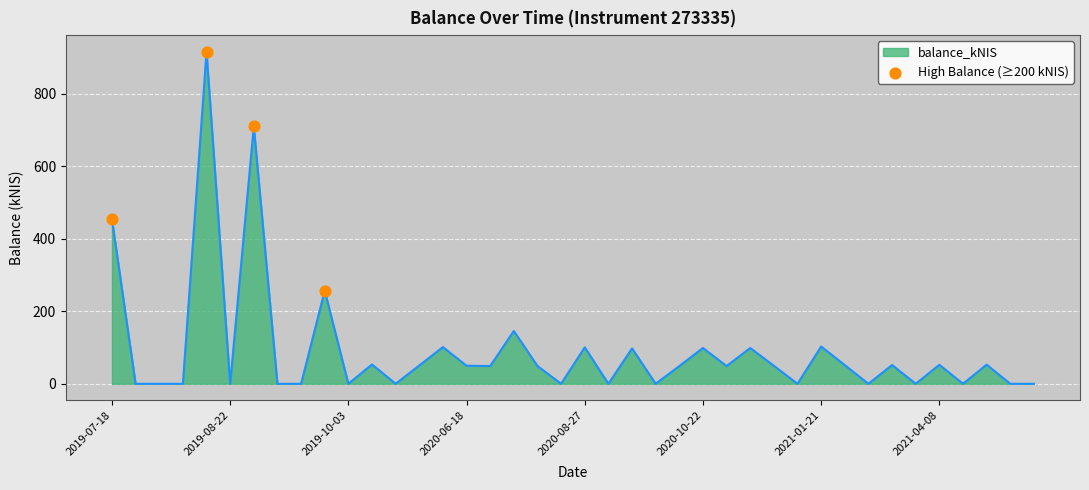

What is the difference between the maximum and minimum values?

915.6